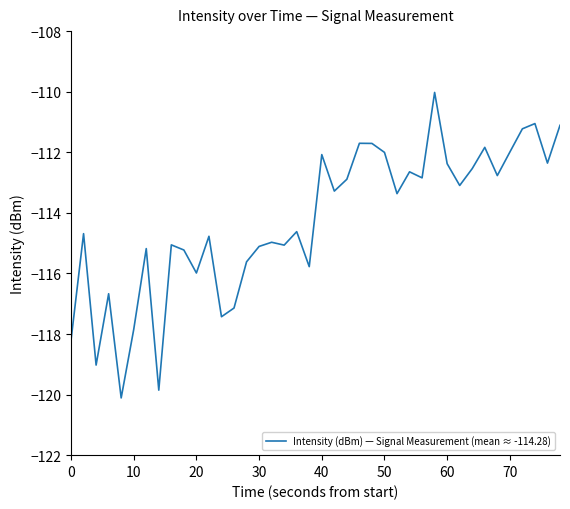

What is the difference between the maximum and minimum values?

10.1